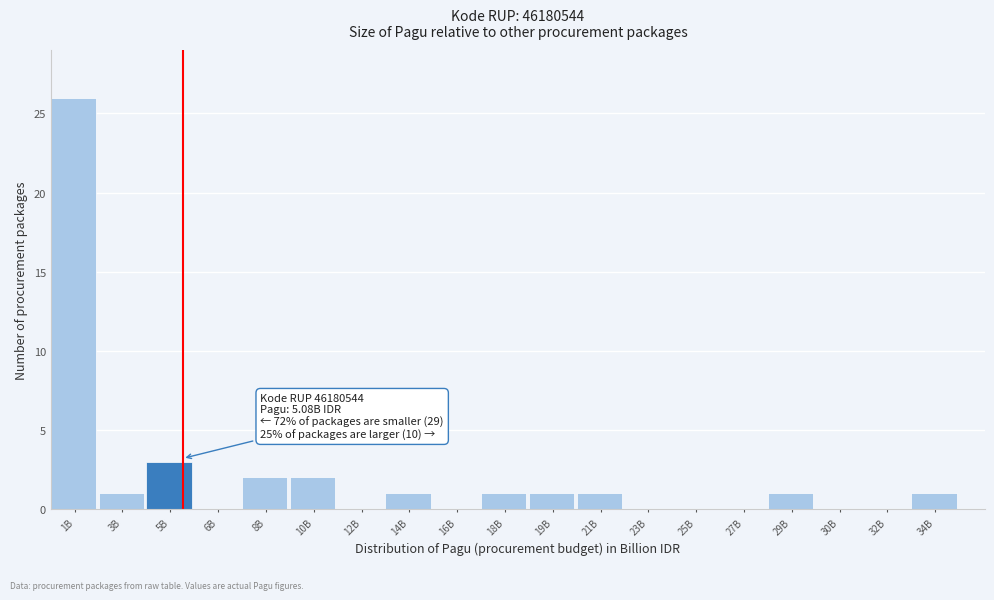

Reading left to right, transcribe all the data shown in this chart.

1B=26	3B=1	5B=3	6B=0	8B=2	10B=2	12B=0	14B=1	16B=0	18B=1	19B=1	21B=1	23B=0	25B=0	27B=0	29B=1	30B=0	32B=0	34B=1